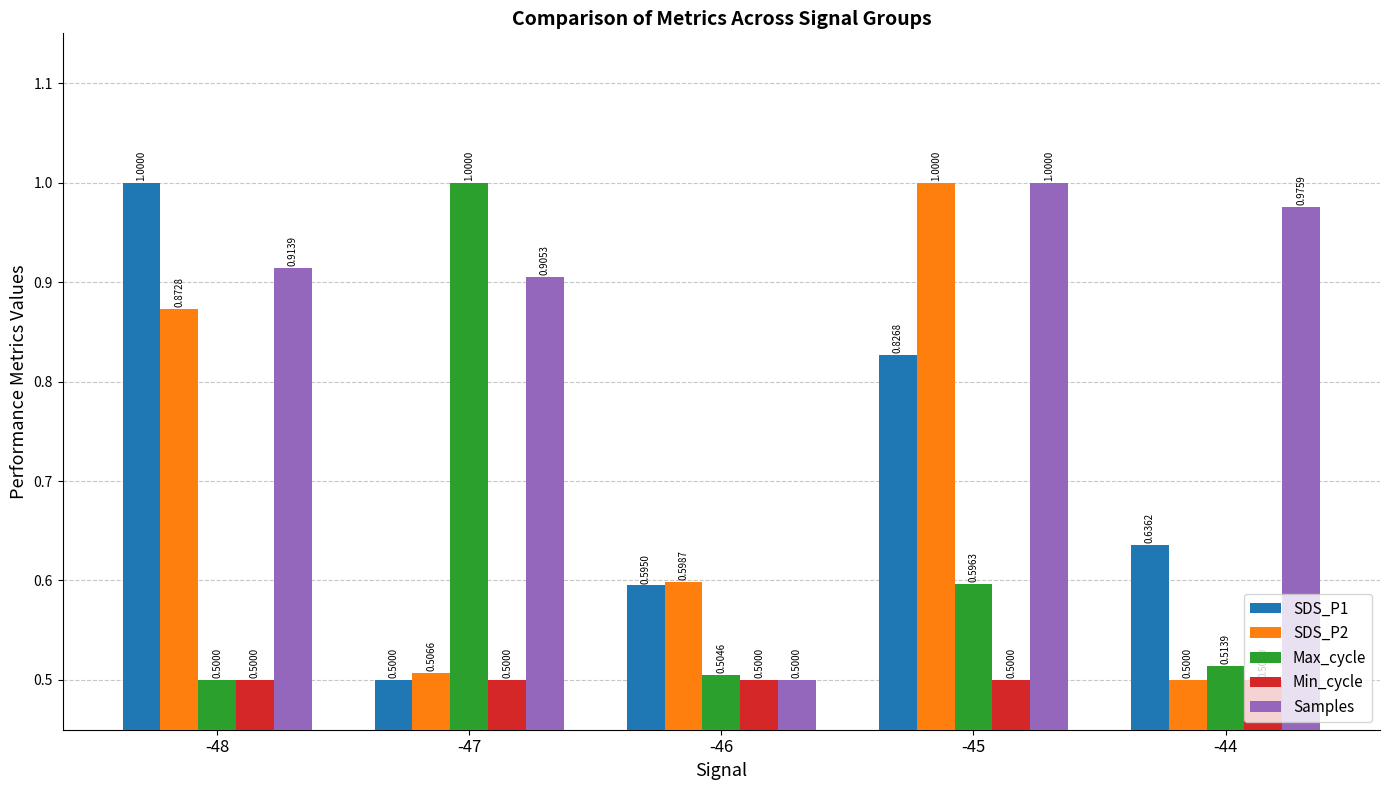

What are all the series names shown in the legend?

SDS_P1, SDS_P2, Max_cycle, Min_cycle, Samples